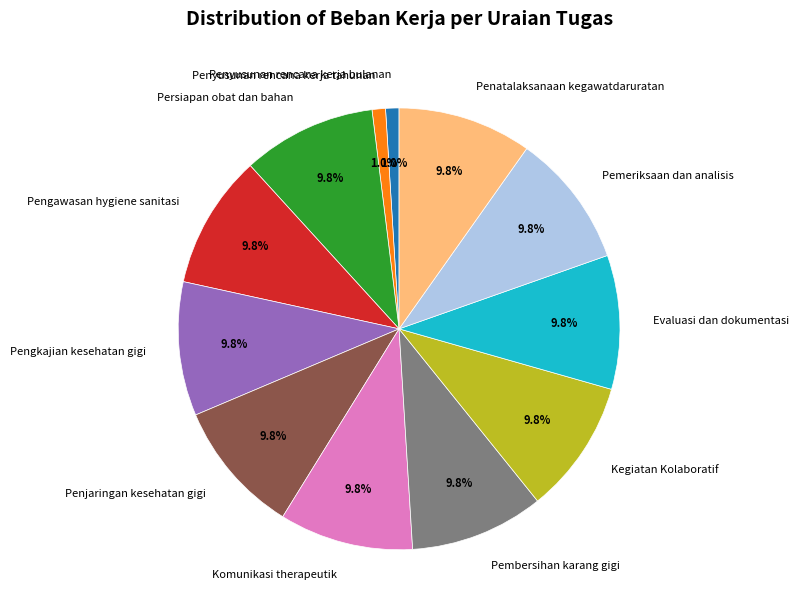

To the nearest percent, what percentage of the pie is Pembersihan karang gigi?

10%